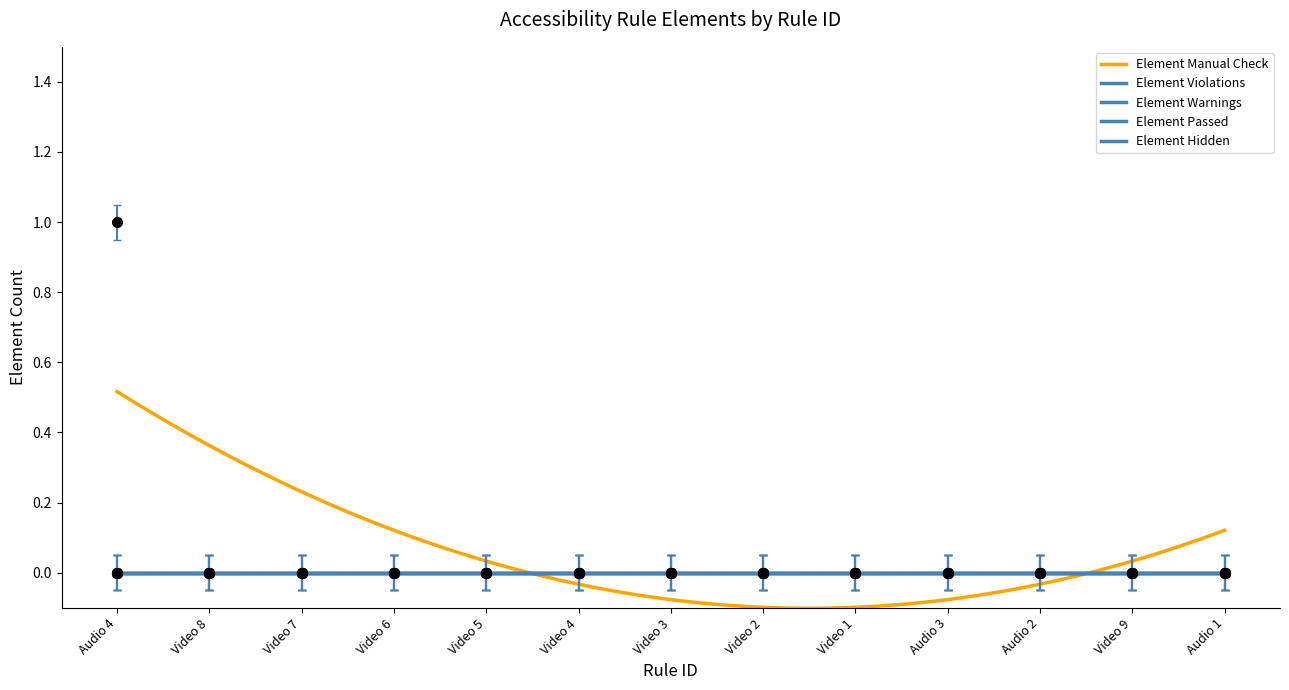

Between Video 4 and Audio 3, which series saw the biggest shift?

Element Manual Check